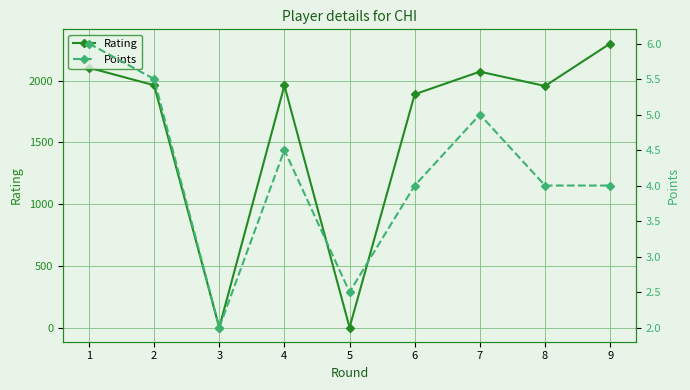

The Rating series shows 3024.6 at 8. True or false?

False